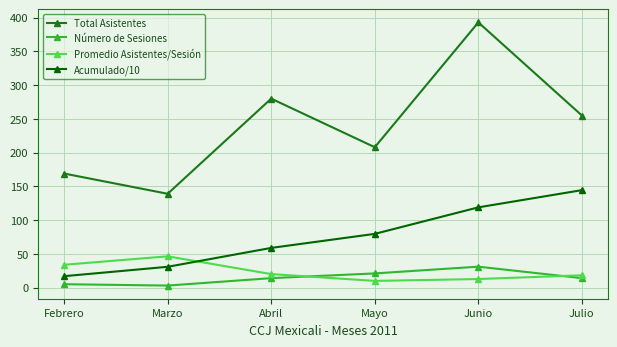

What is the value of the Total Asistentes point at the 6th from the left?

255.0